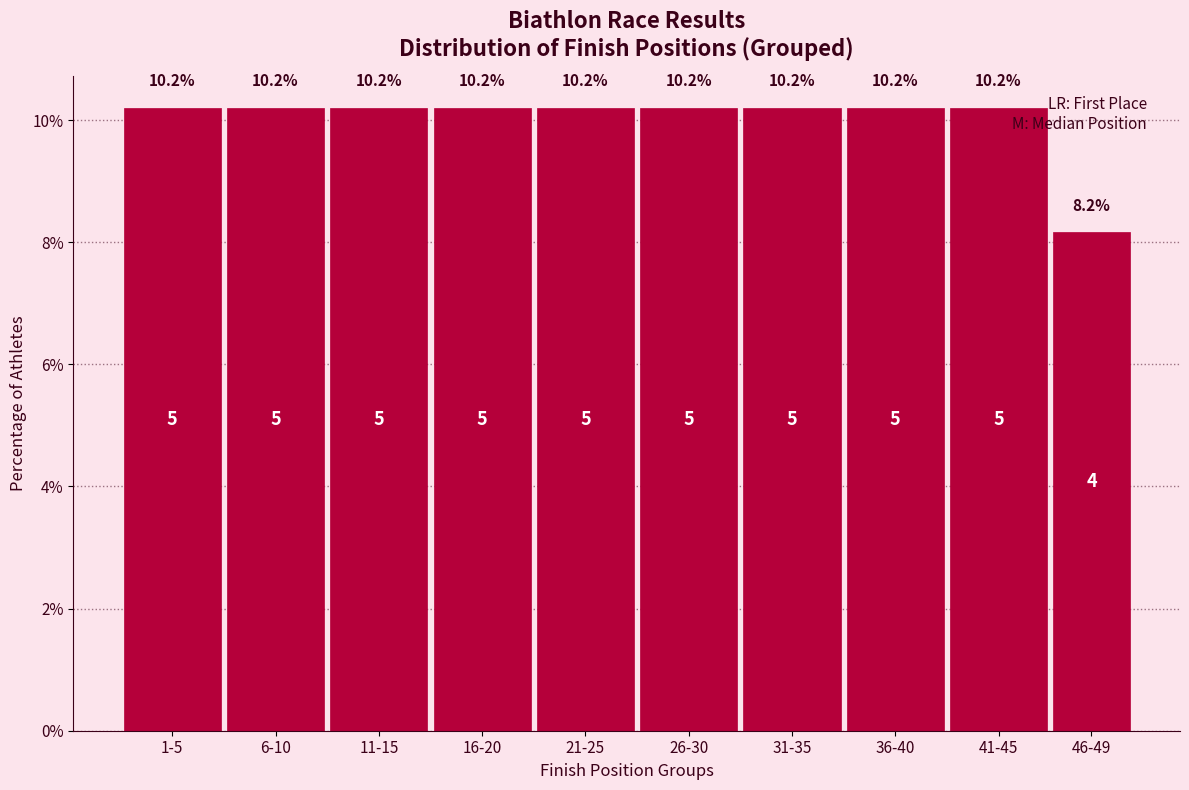

Reading right to left, extract all data points from this chart.

8.2	10.2	10.2	10.2	10.2	10.2	10.2	10.2	10.2	10.2